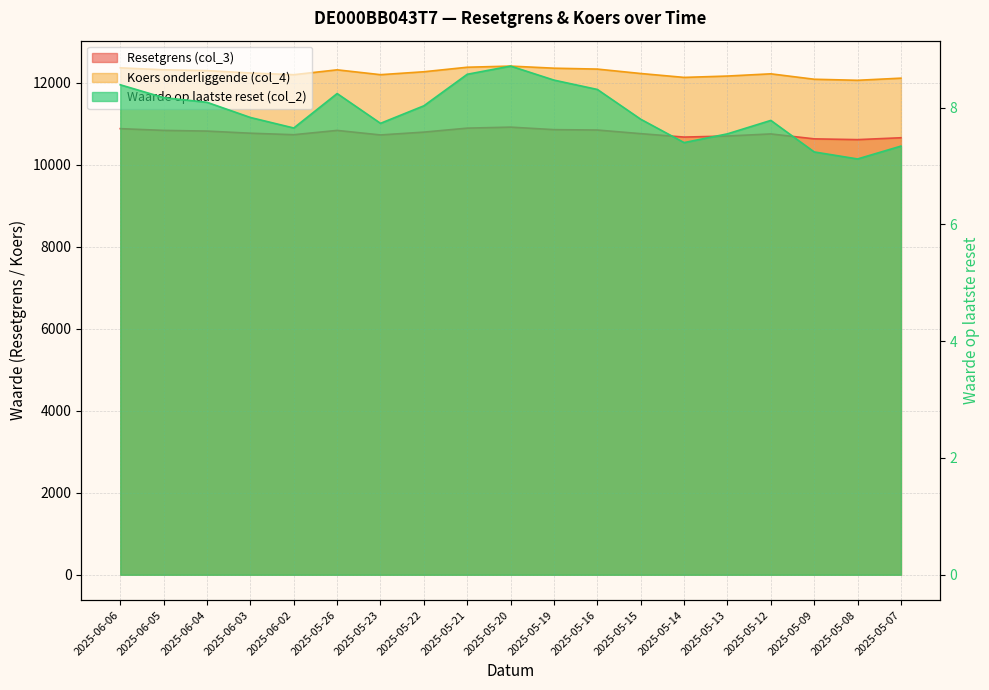

Where is the first local minimum for Resetgrens (col_3)?

2025-06-02